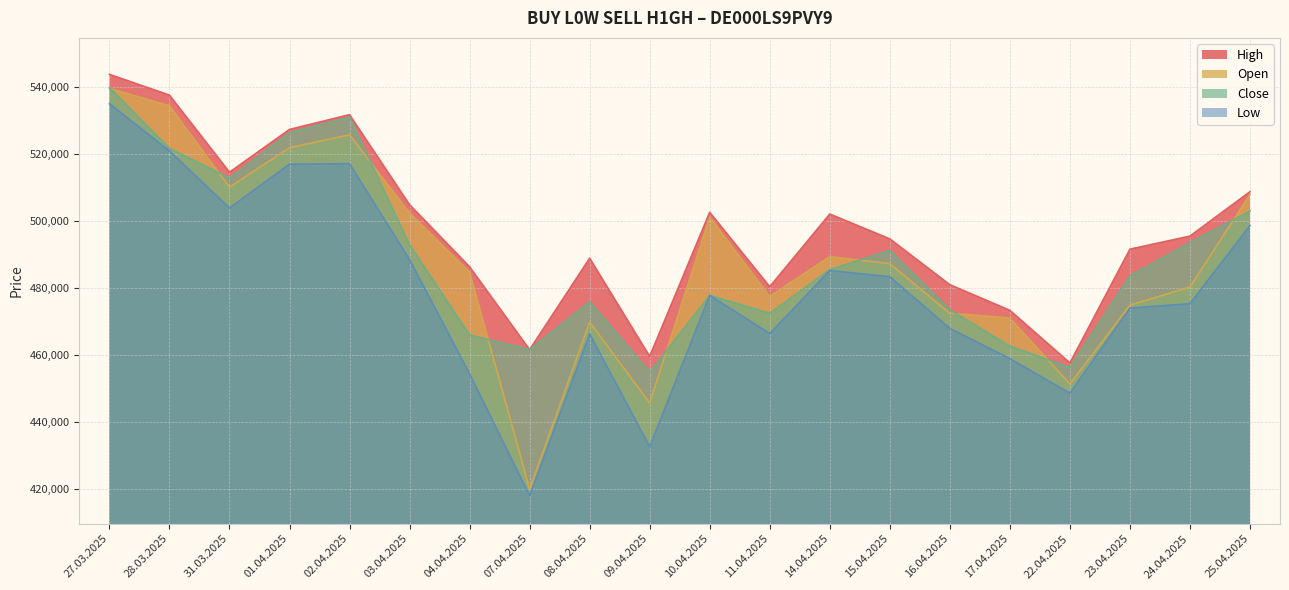

Rank the series at 15.04.2025 from highest to lowest value.

High, Close, Open, Low